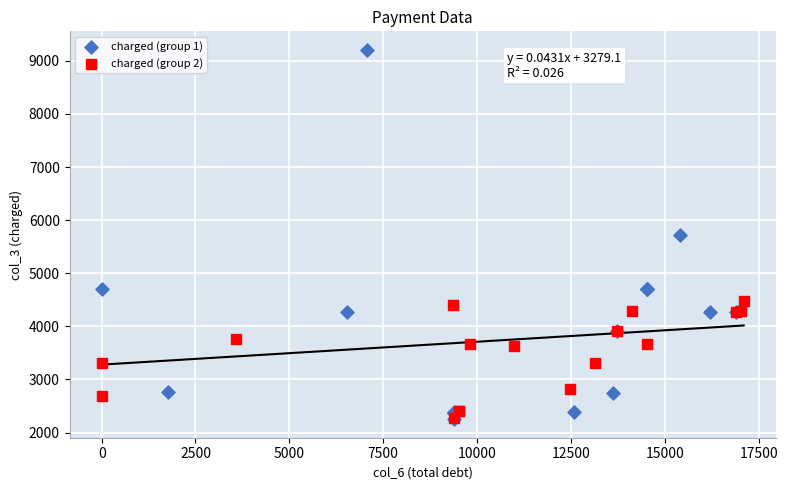

Which series has the widest spread of Y values?

charged (group 1)